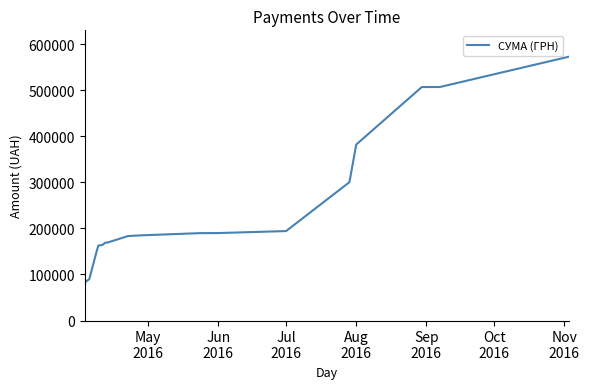

What is the average value?

238684.1